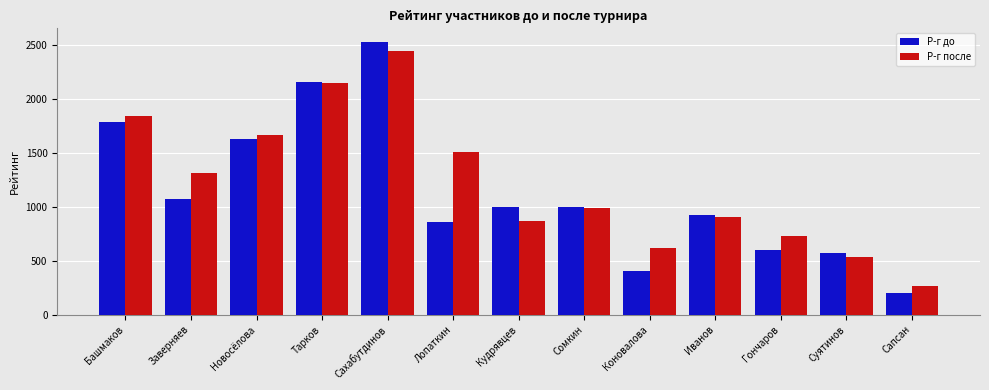

What position from the left is Сапсан?

13